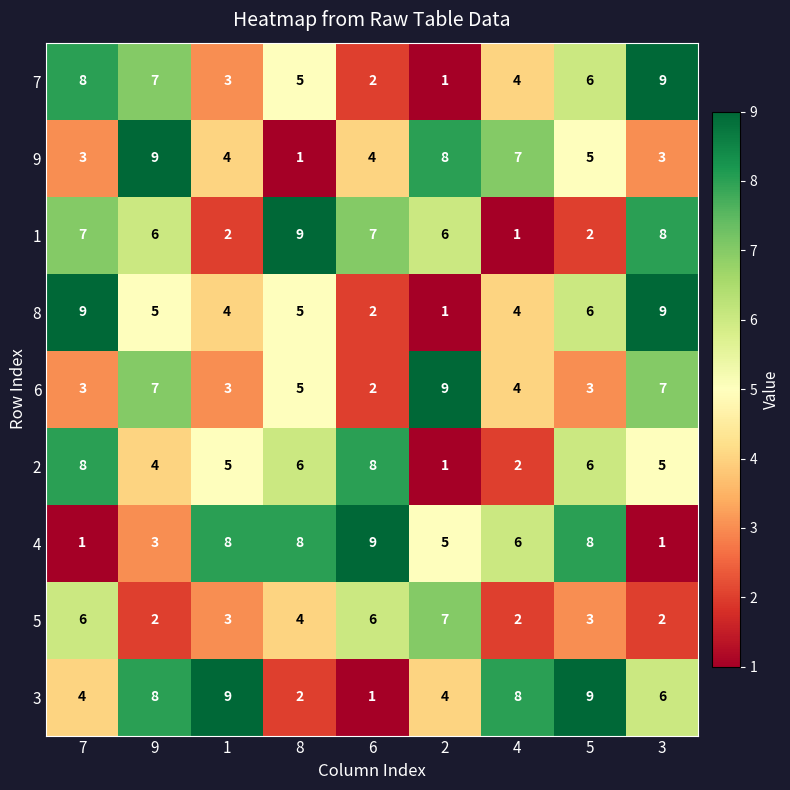

What is the sum of all 7 values?

45